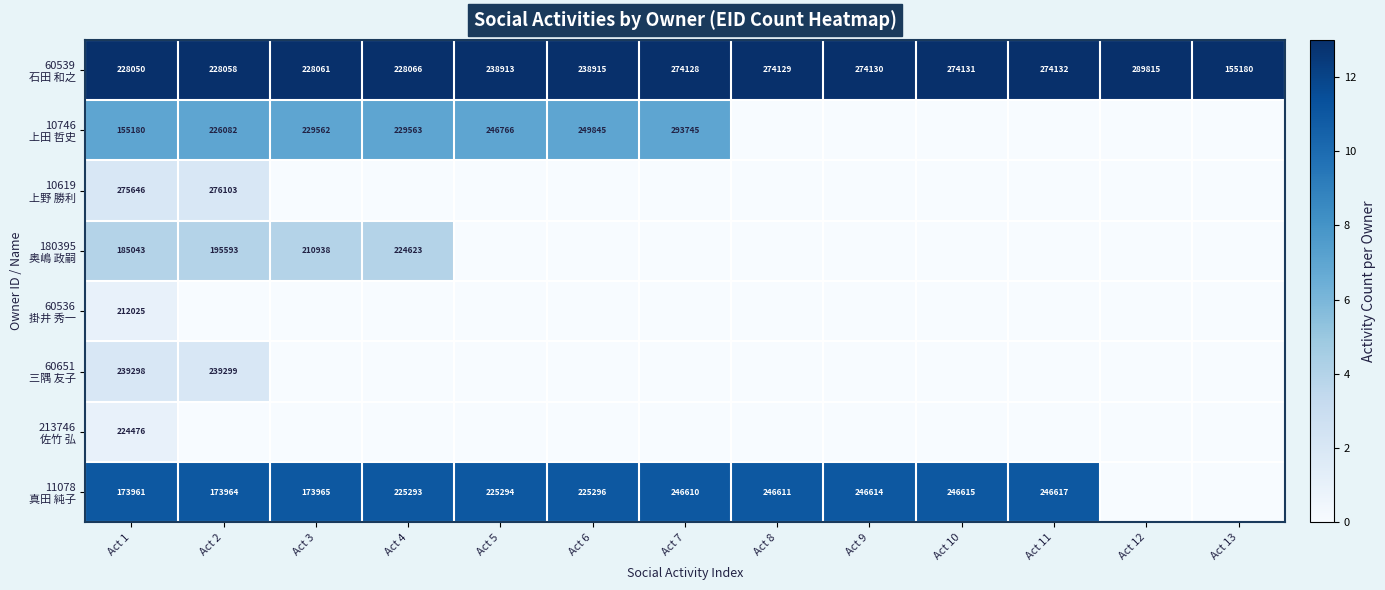

Which series has the largest total across all categories?

60539 石田 和之